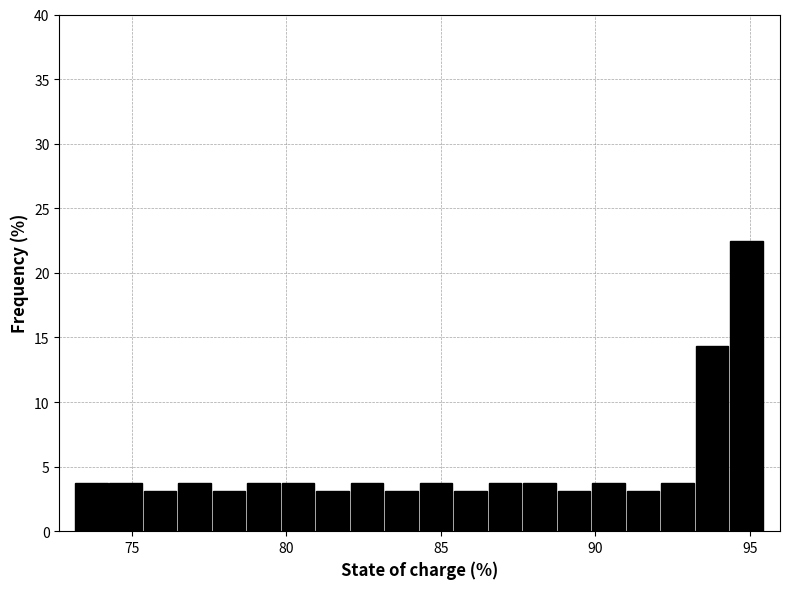

Around what value on the x-axis is the tallest bar? Give the approximate position of its centre, as read against the axis.

95.0